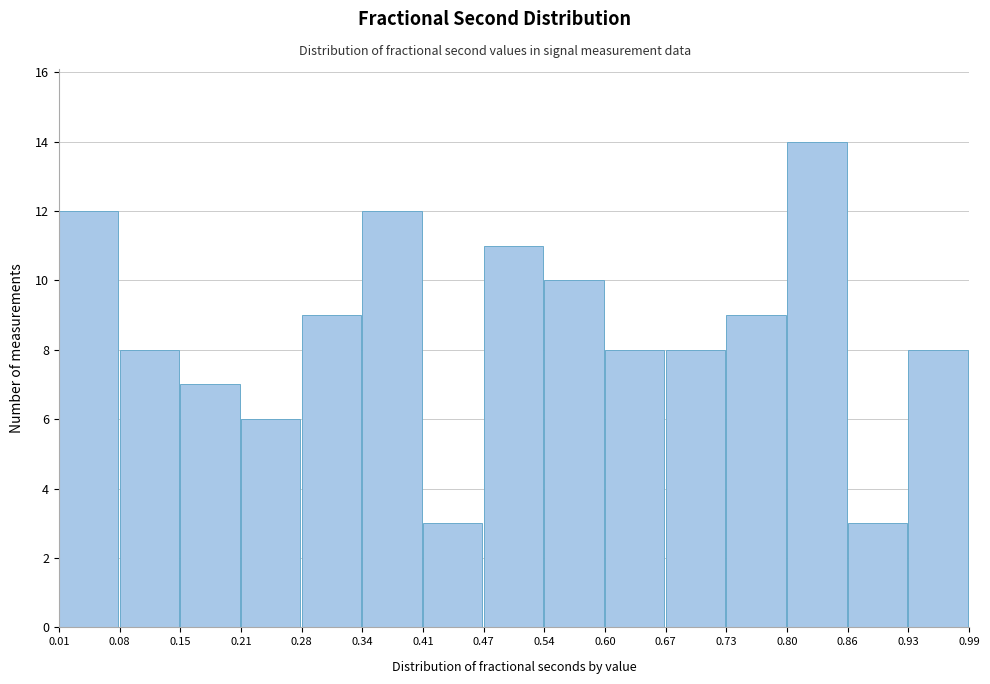

Which range on the x-axis has the tallest bar?

0.80 to 0.86